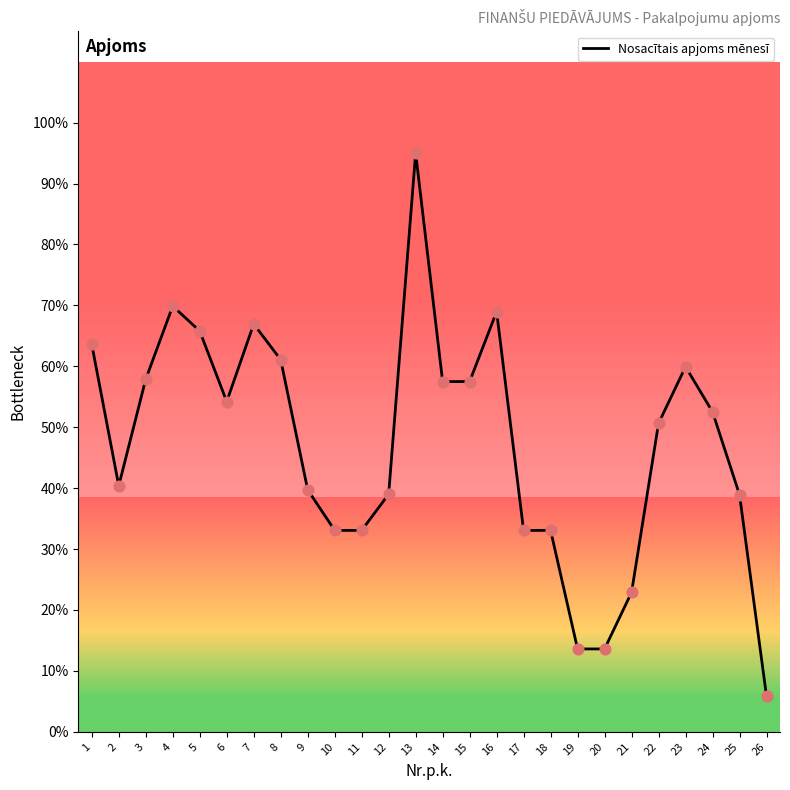

What is the change in value from 4 to 25?

-23554.3